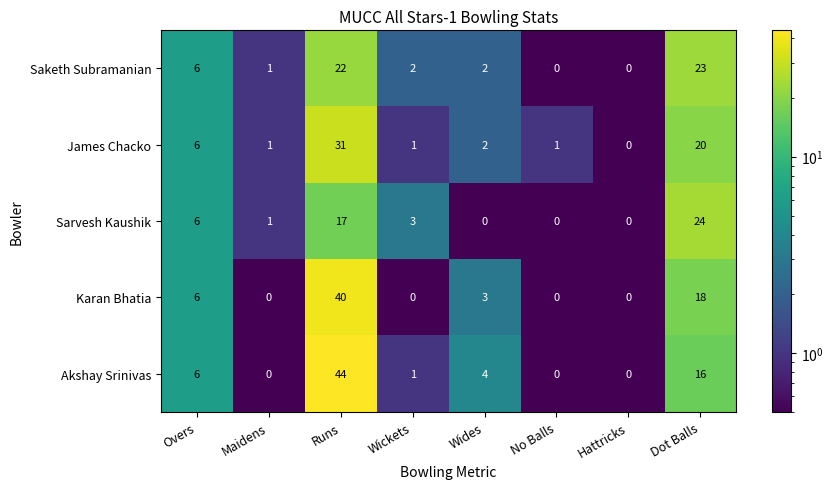

At Dot Balls, list the series in order from largest to smallest.

Sarvesh Kaushik, Saketh Subramanian, James Chacko, Karan Bhatia, Akshay Srinivas